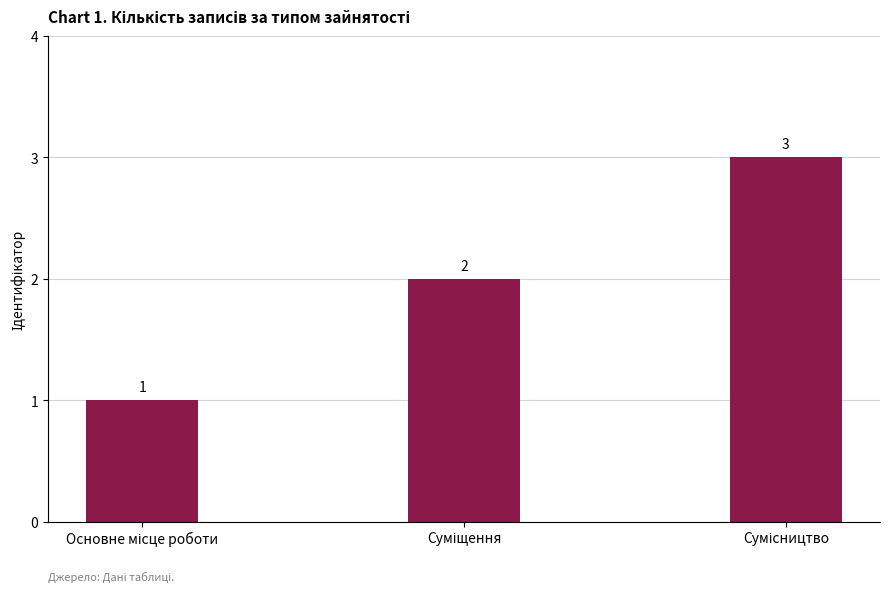

What is the greatest value displayed?

3